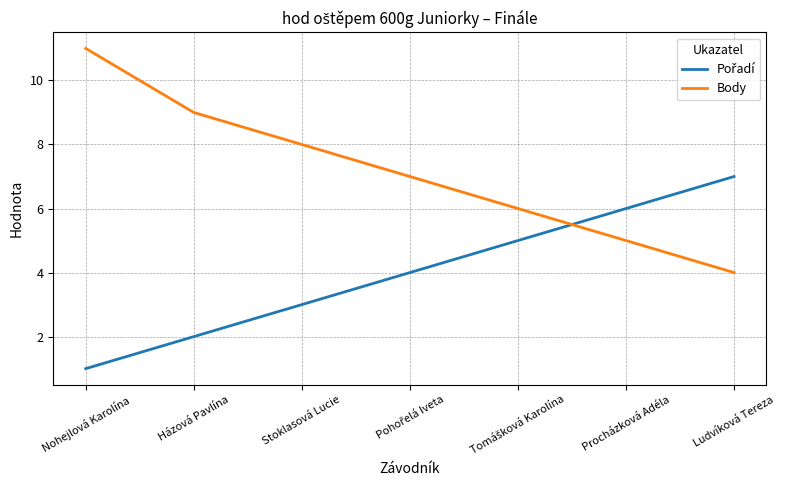

Which series has the largest range (max minus min)?

Body